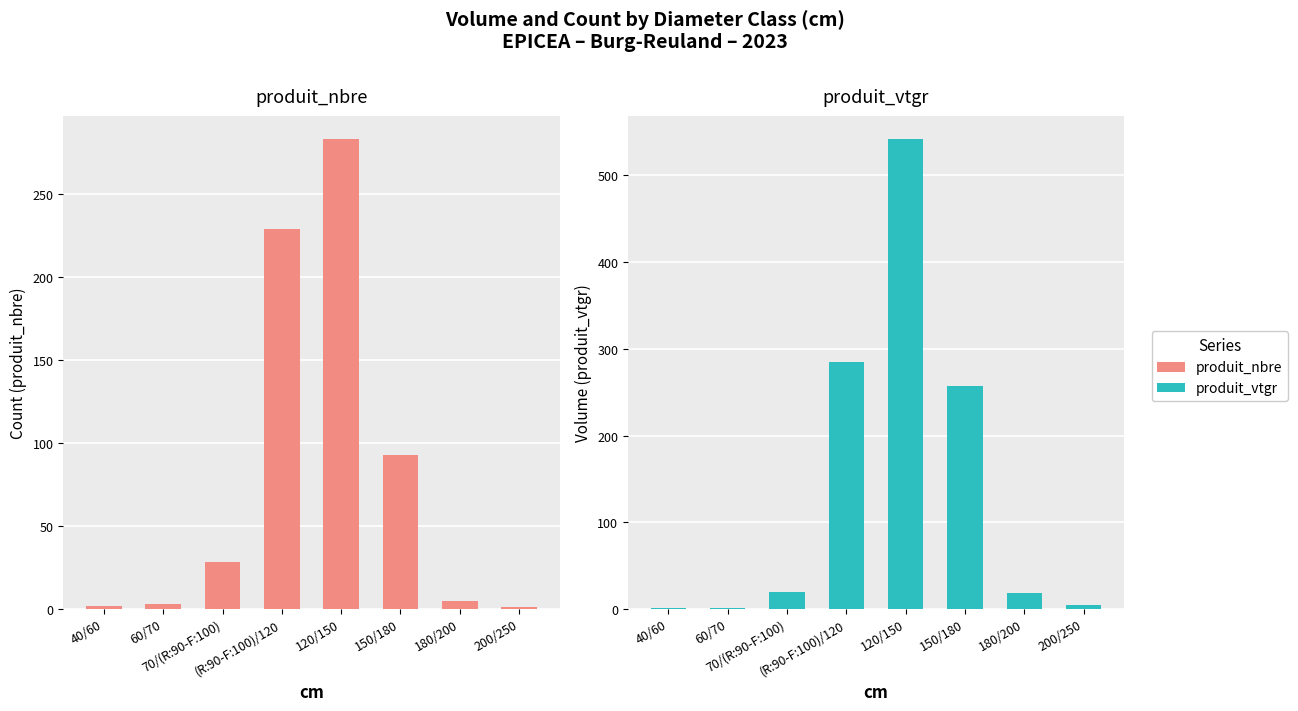

At how many categories does at least one series exceed 38?

3